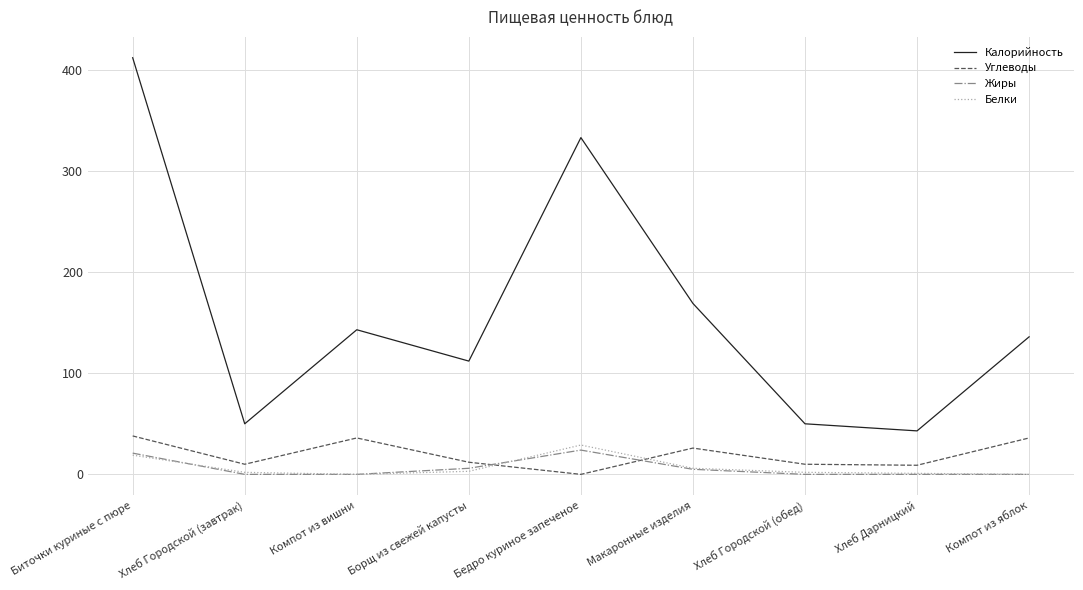

Is the value of Калорийность at Хлеб Дарницкий greater than the value of Белки at Хлеб Городской (обед)?

Yes